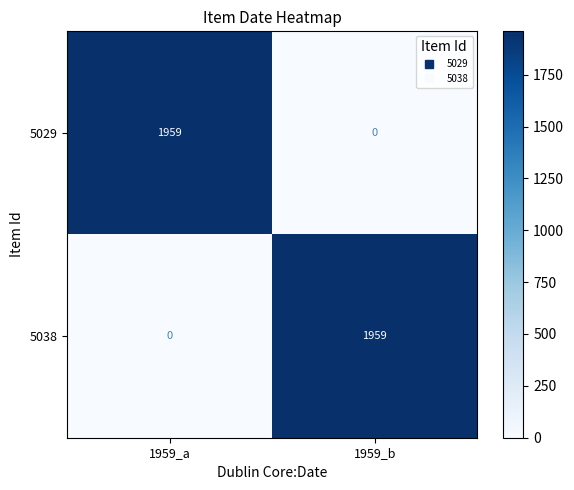

How many series are shown in this chart?

2